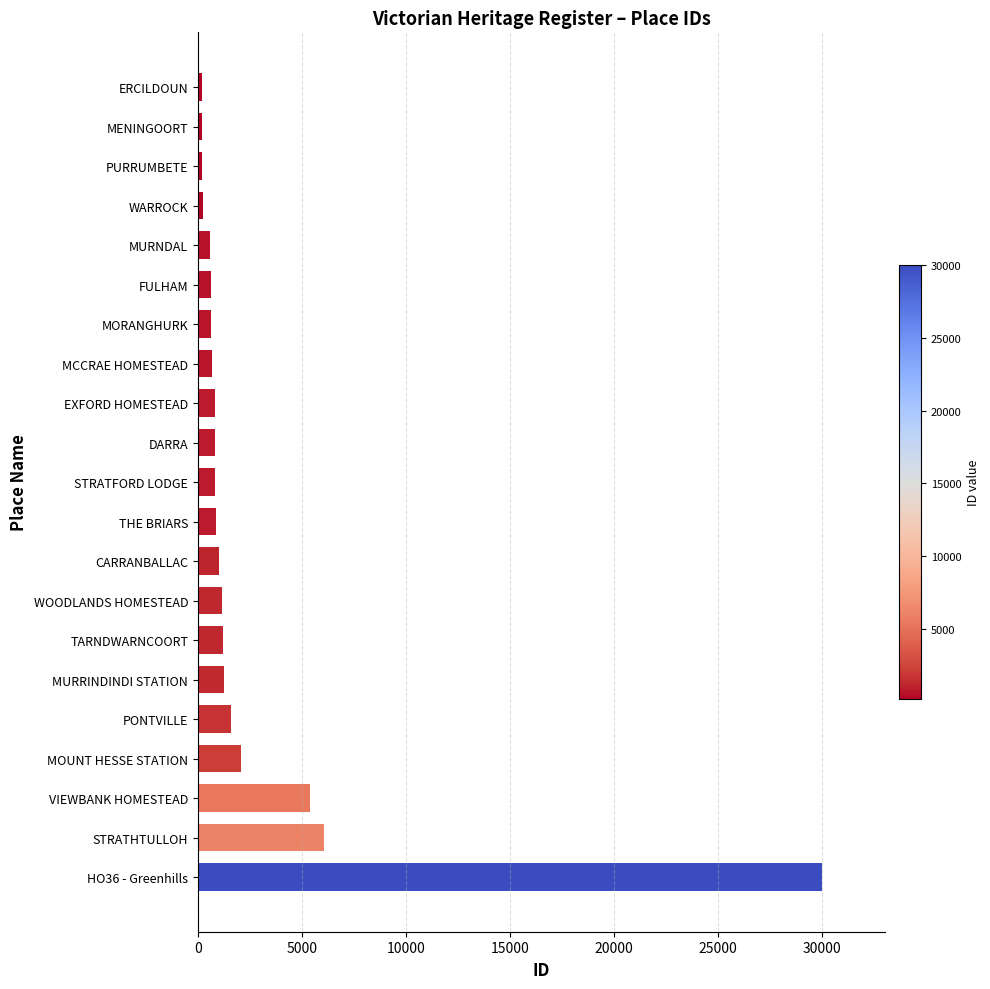

What is the greatest value displayed?

30004